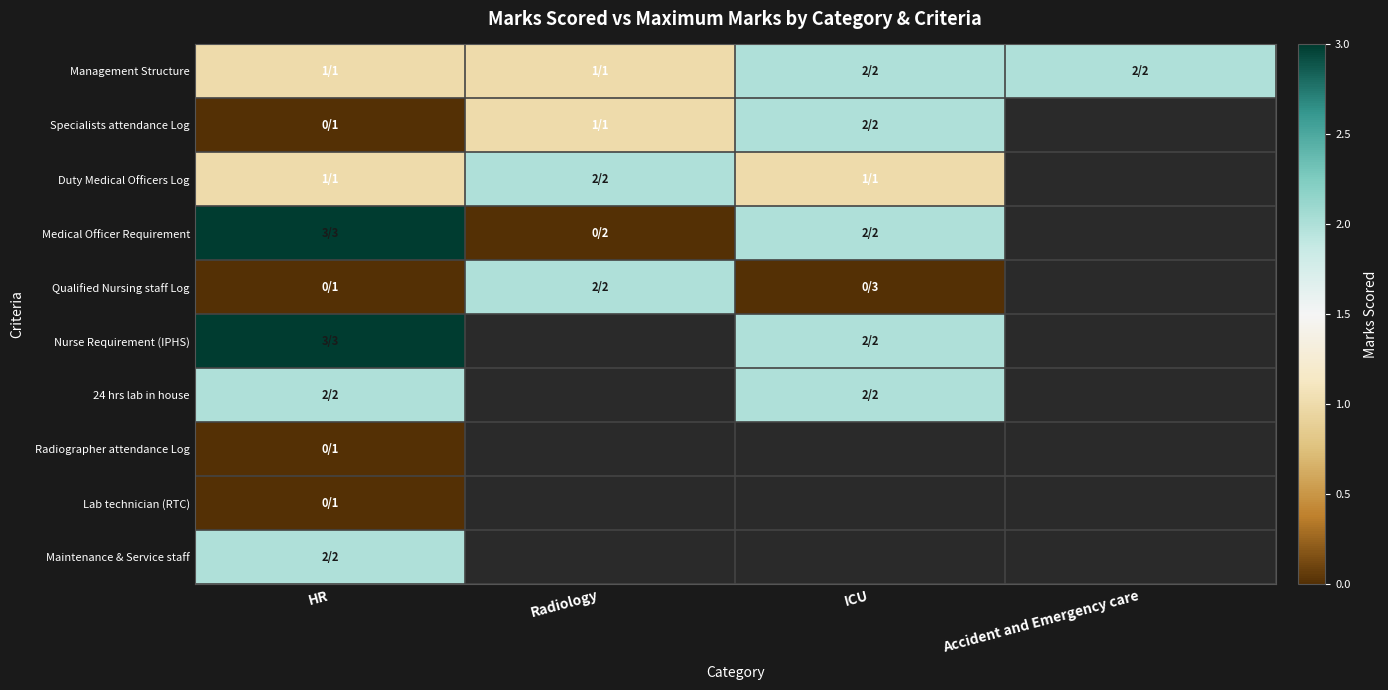

What is the difference between the maximum and minimum values in the Nurse Requirement (IPHS) series?

1.0